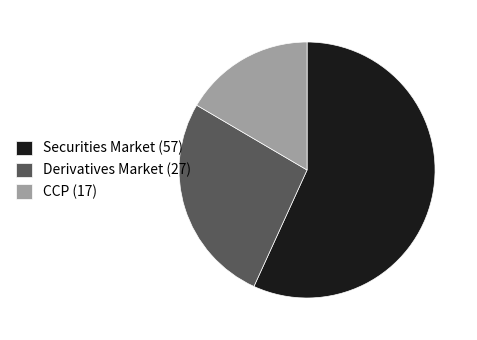

Between Securities Market and Derivatives Market, which is larger?

Securities Market